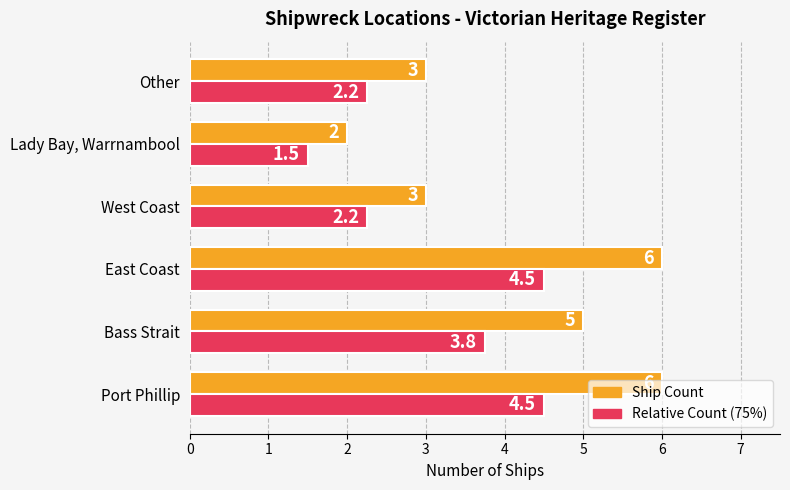

What is the greatest value displayed?

6.0